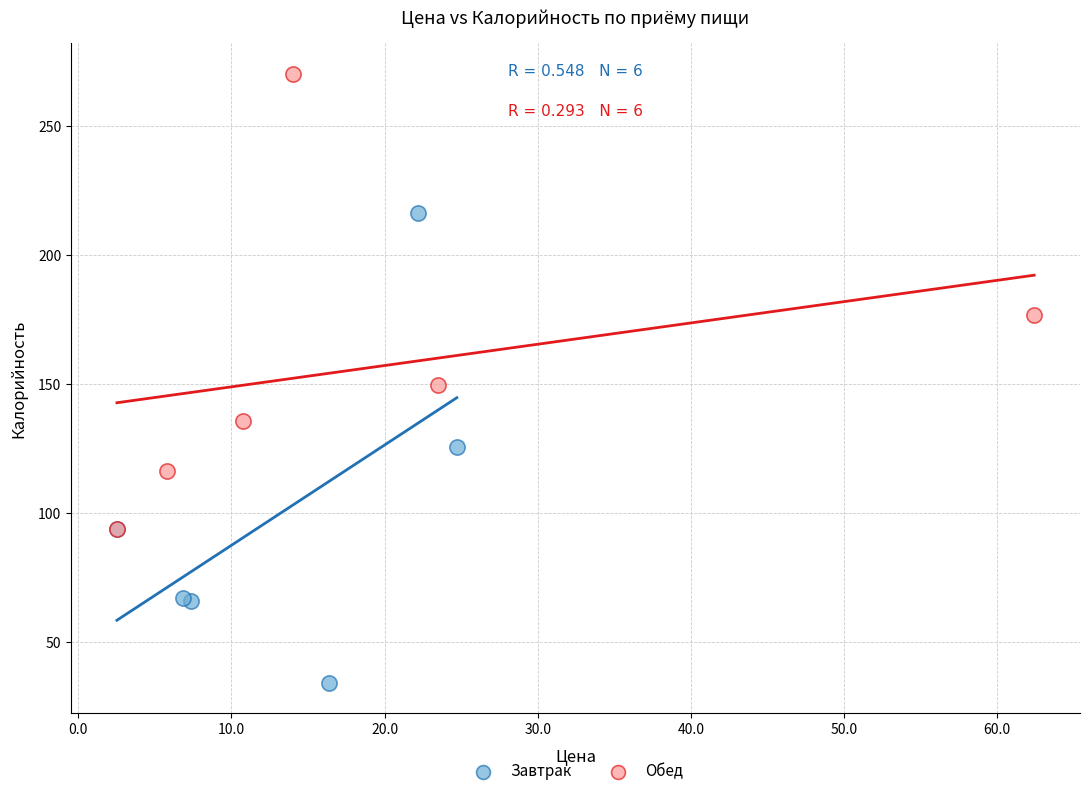

Which series contains the lowest Y value?

Завтрак